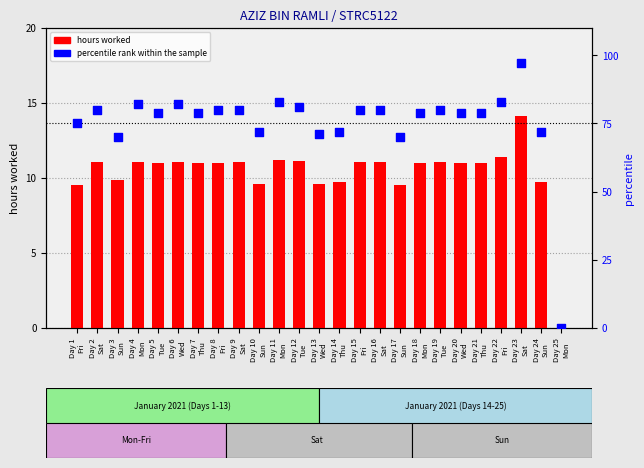

At how many categories does at least one series exceed 55?

24